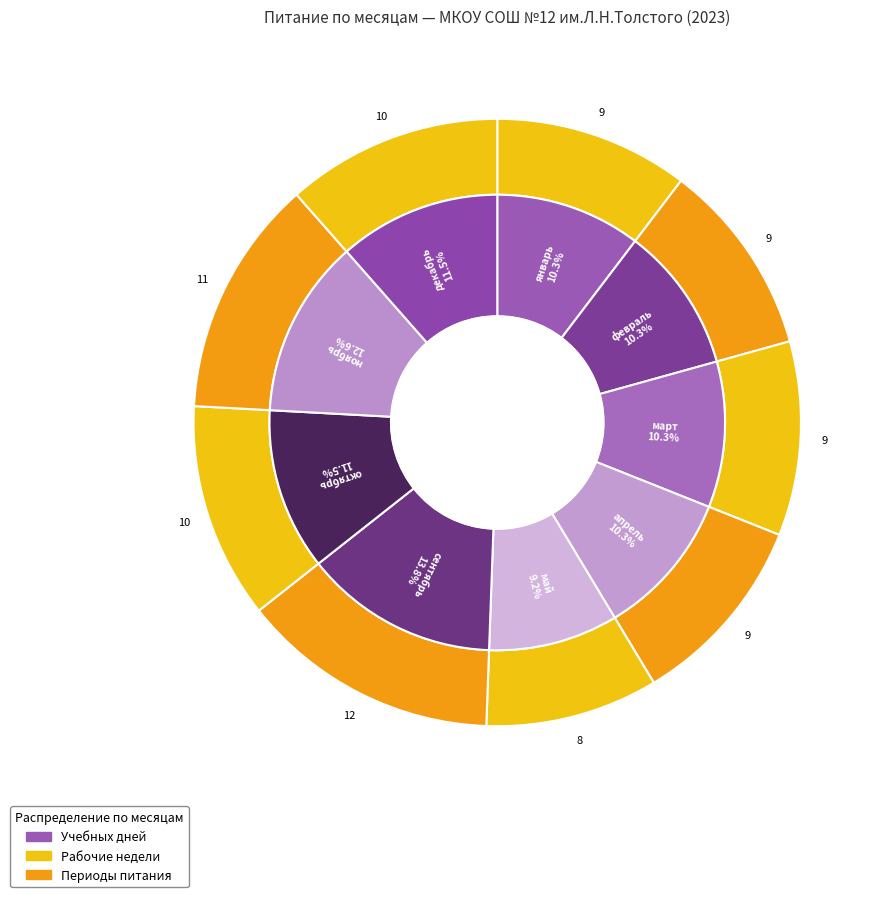

True or false: октябрь accounts for 1% of the total.

False